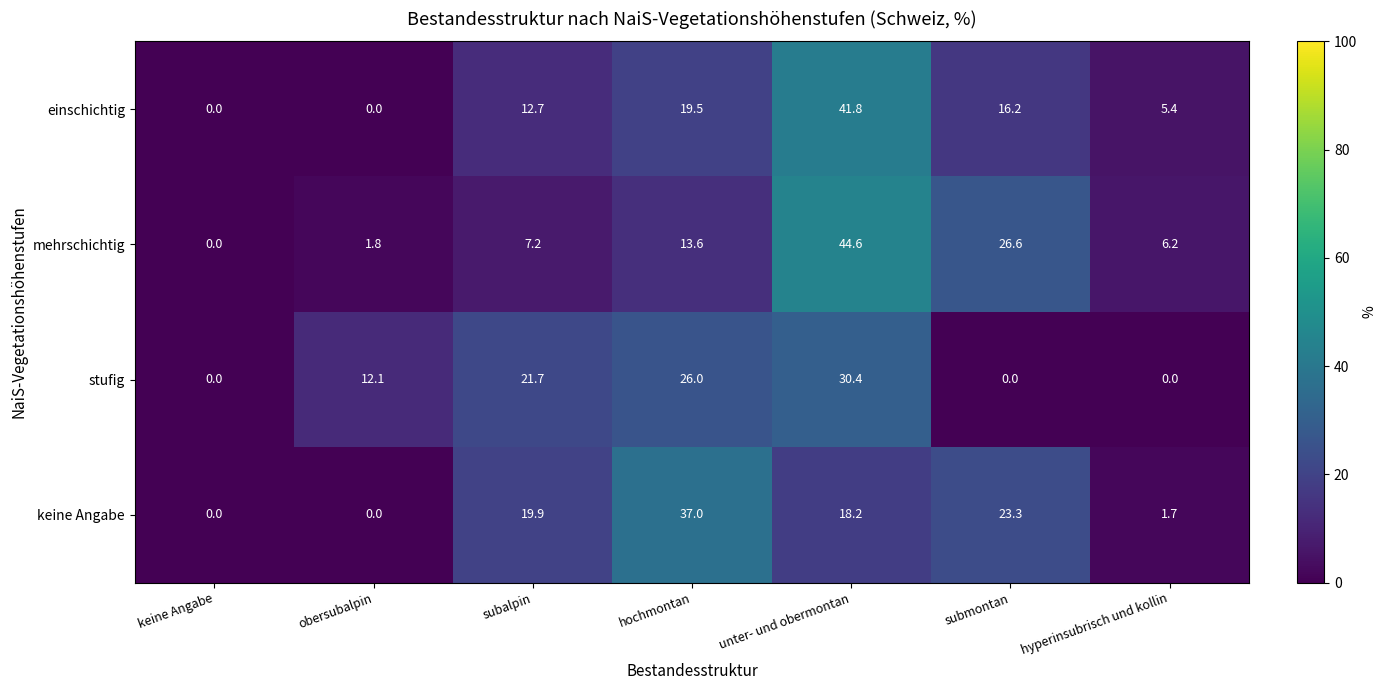

At how many categories does at least one series exceed 3?

6